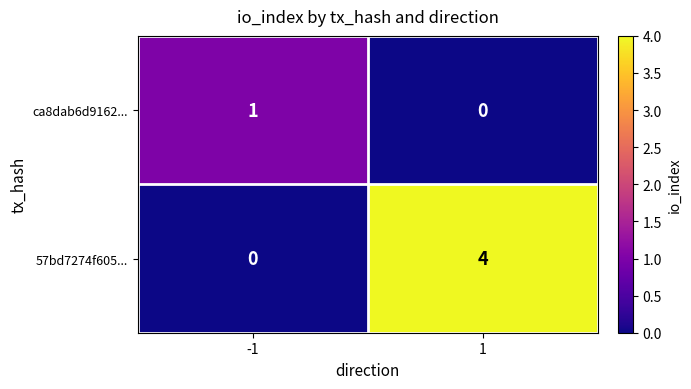

True or false: 57bd7274f605... has a value of -3 at -1.

False